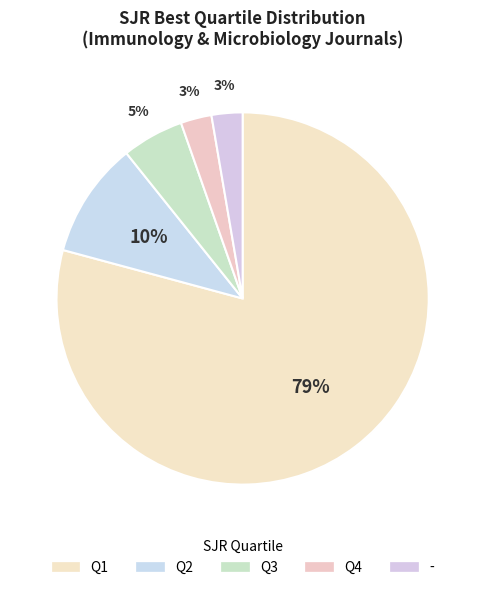

How many segments does this pie chart have?

5